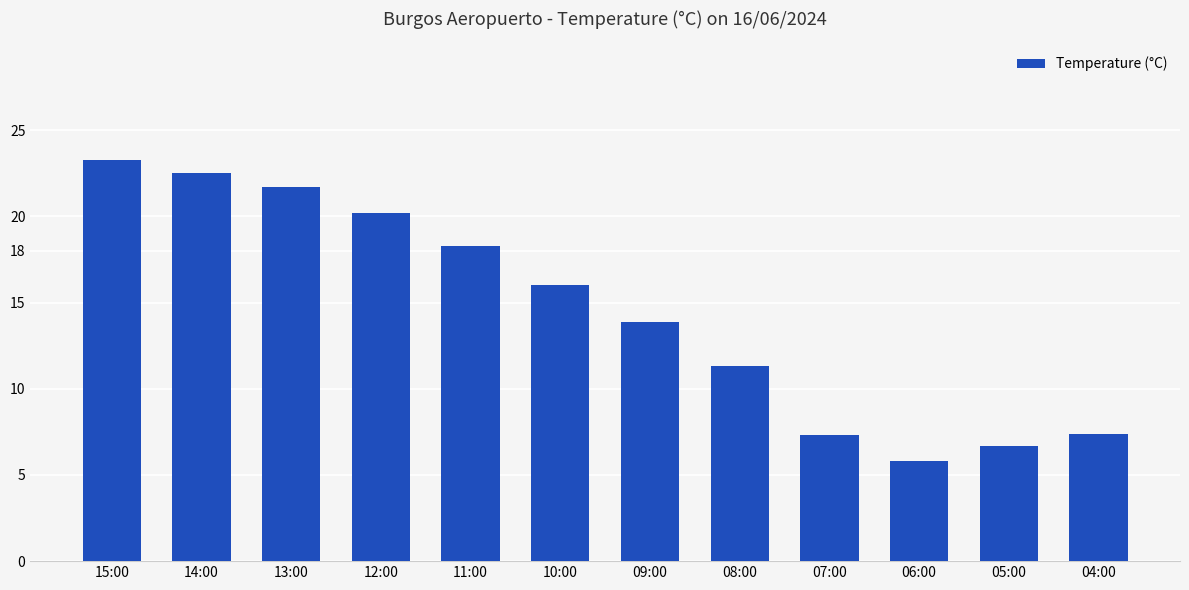

What is the minimum value shown in the chart?

5.8